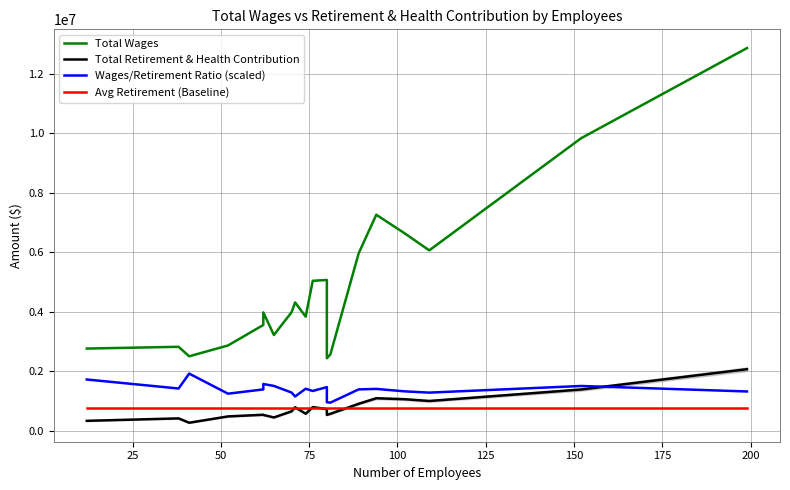

True or false: Avg Retirement (Baseline) has more than 1 interior local peaks.

False